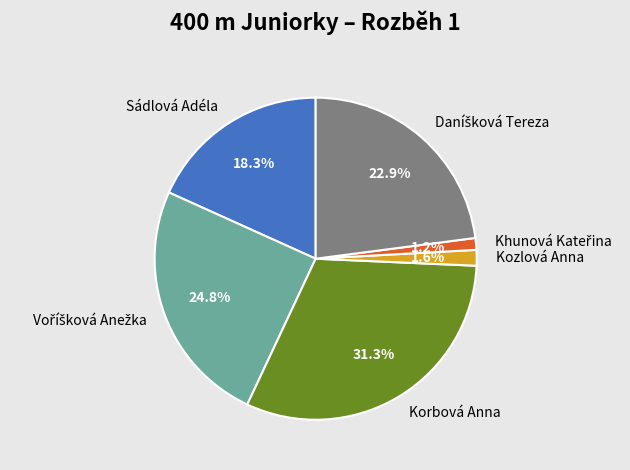

How many slices are in this pie chart?

6